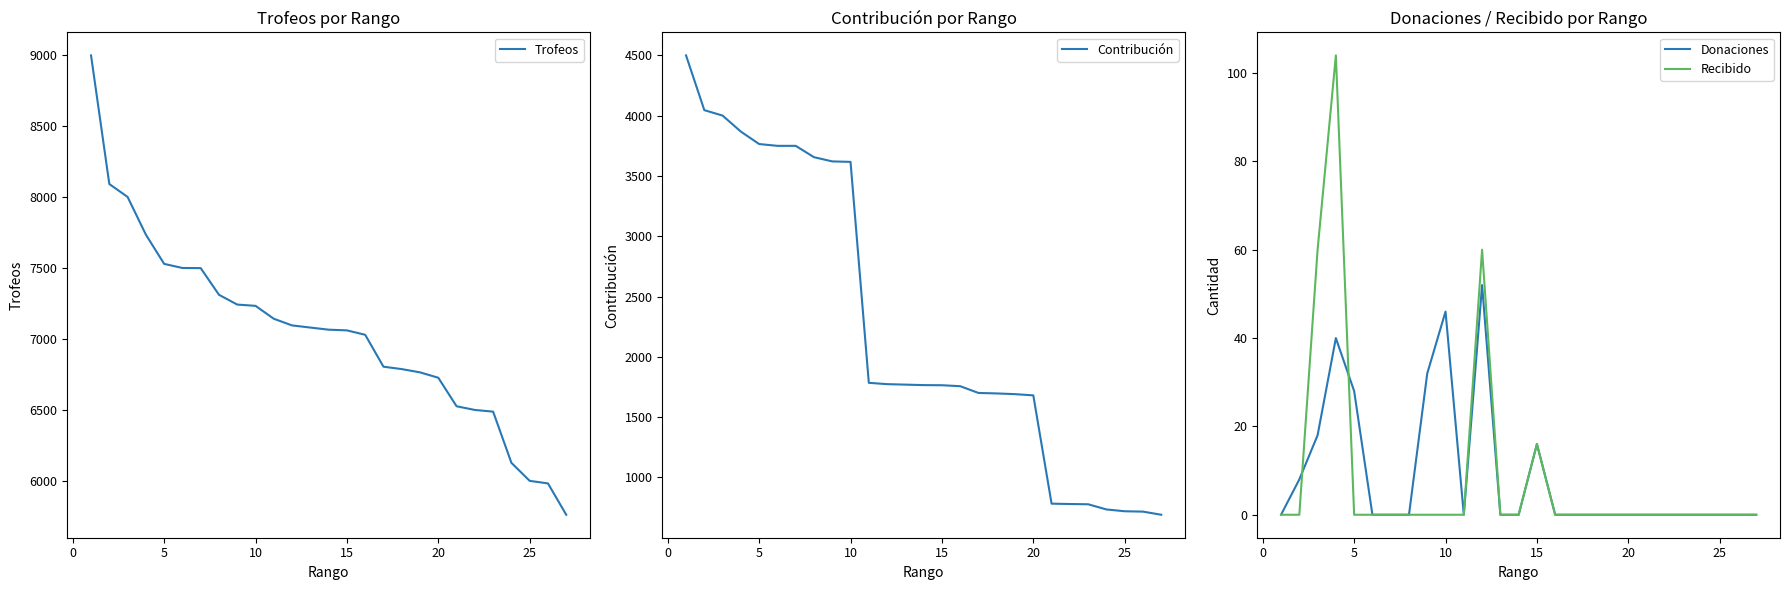

At how many categories does at least one series exceed 3368?

27